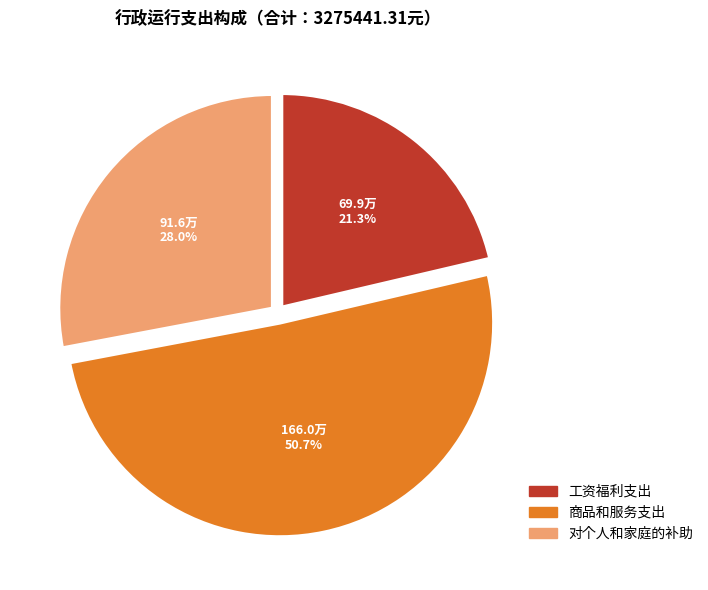

How many slices are in this pie chart?

3